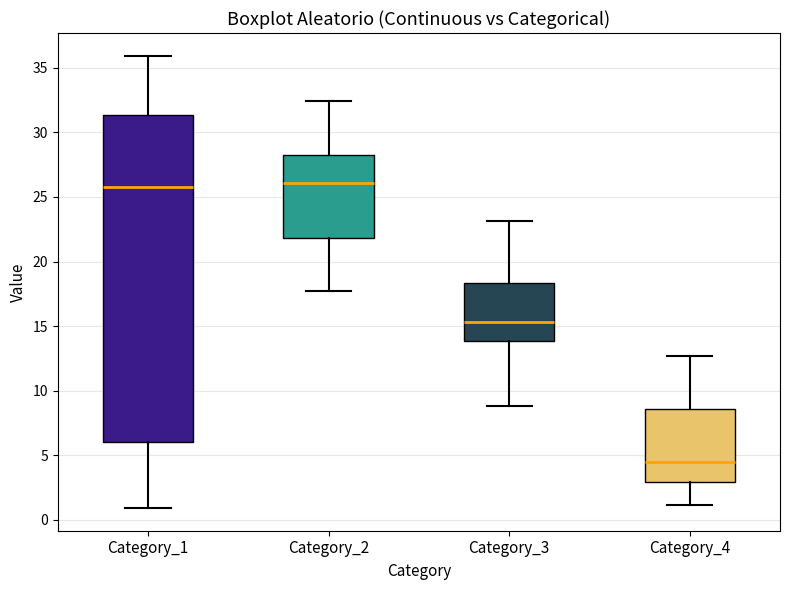

Where does the upper whisker of the box for Category_4 end on the y-axis? The values are not printed on the chart, so give them approximately, as read against the axis.

12.5